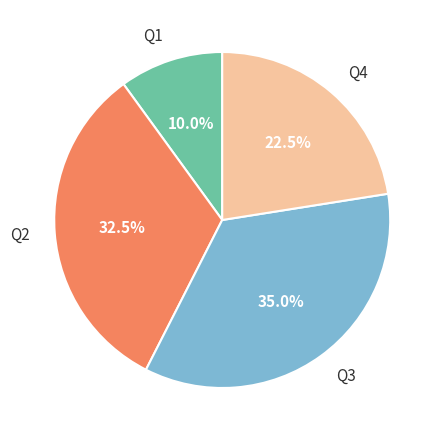

Does Q1 represent more than half of the total?

No